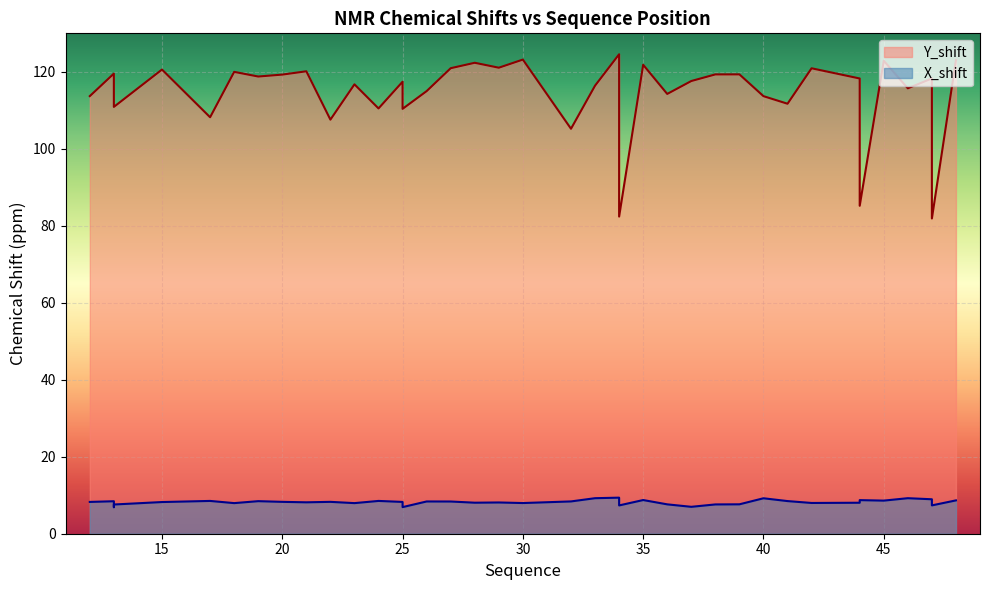

At which category is the sum across all series the highest?

34